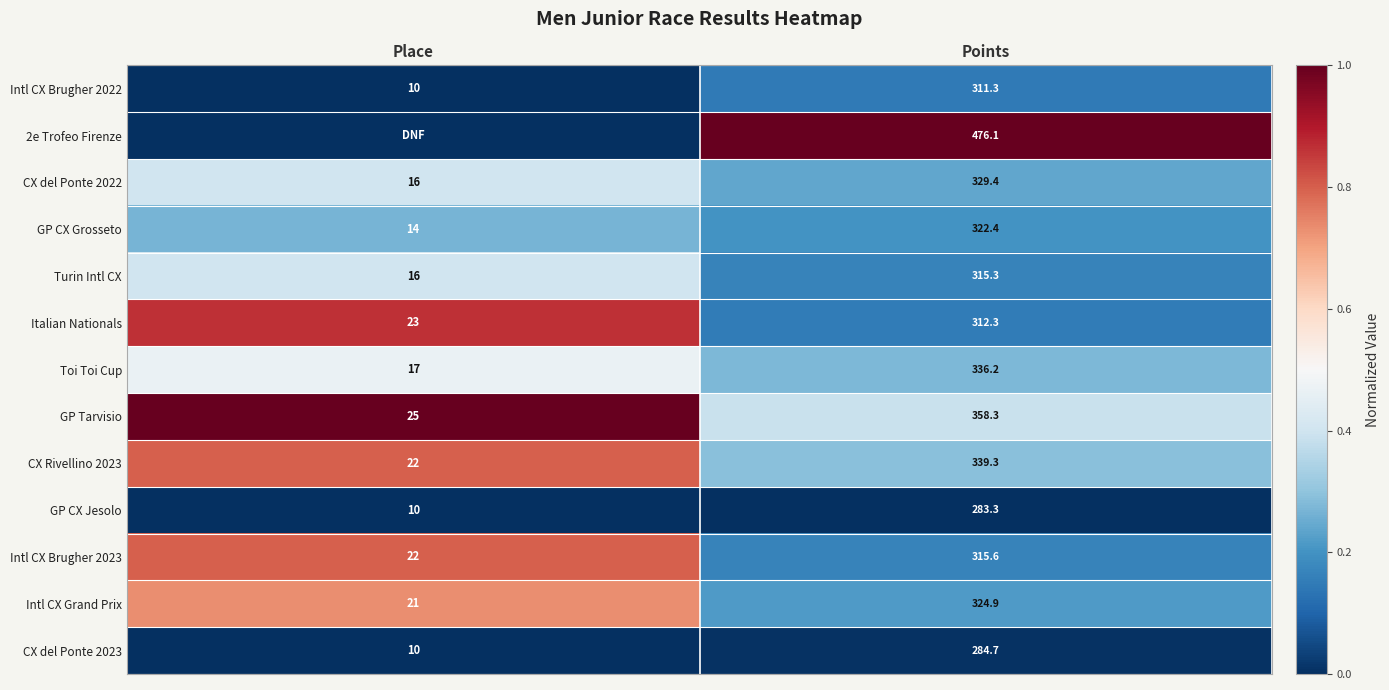

At how many categories does at least one series exceed 0?

2